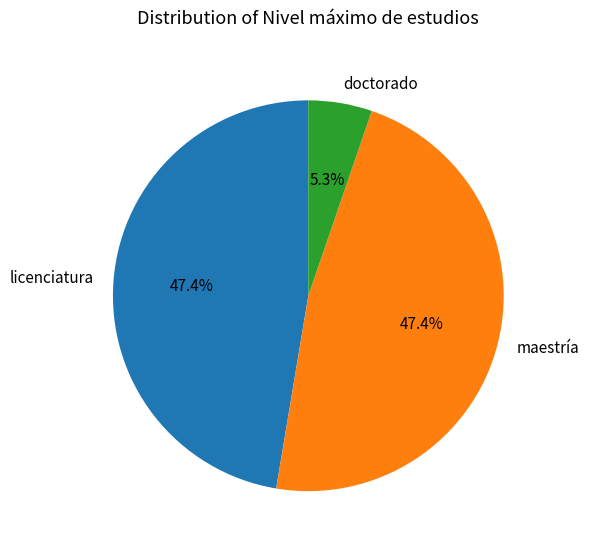

True or false: maestría accounts for 47% of the total.

True